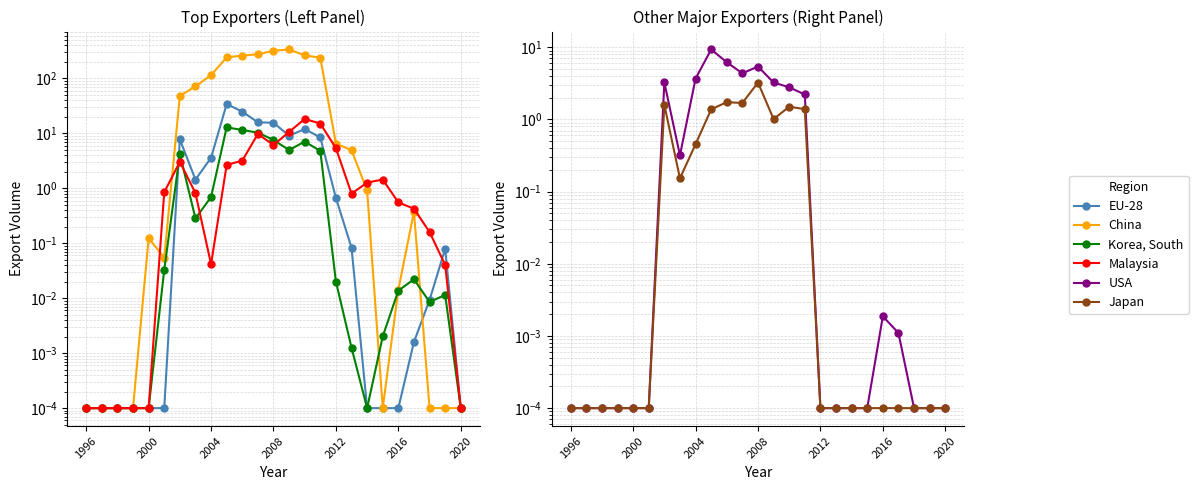

At which label does EU-28 reach its minimum?

1996